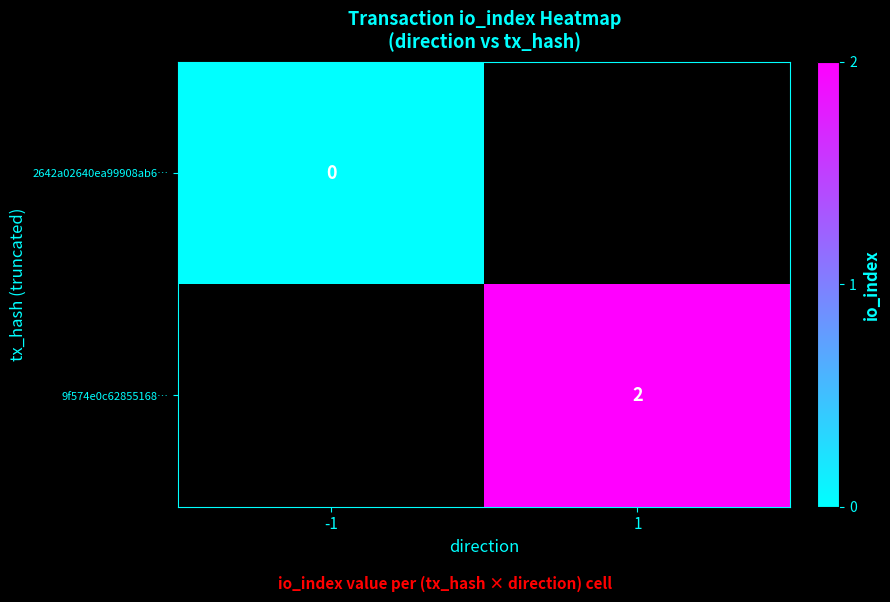

At how many categories does at least one series exceed 0?

1